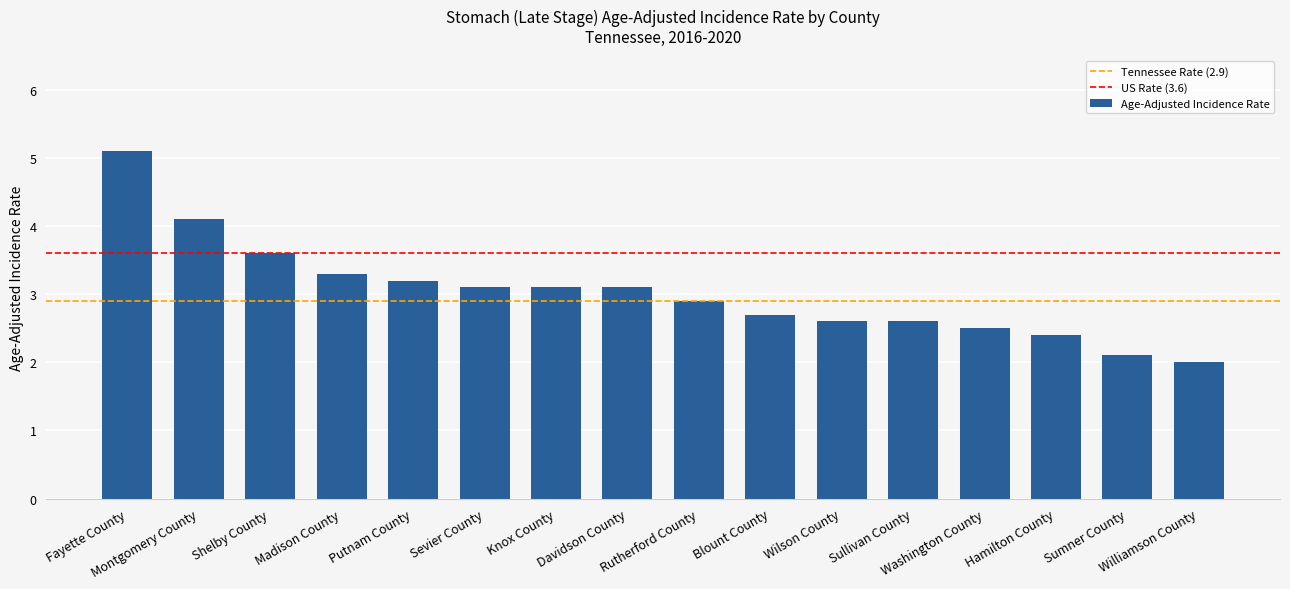

At which label does the data first exceed 3?

Fayette County